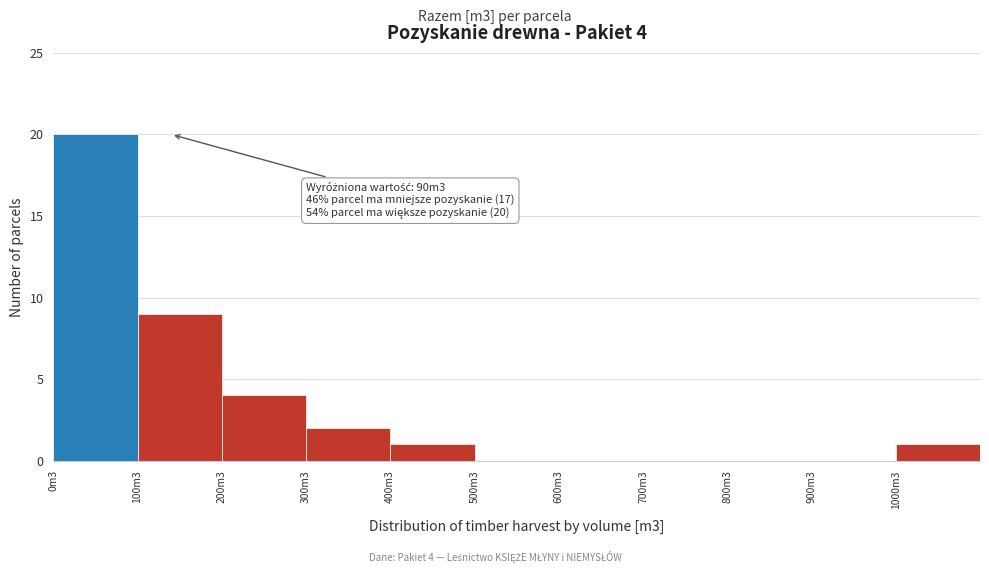

Reading left to right, list all the values displayed in this chart.

0m3=20	100m3=9	200m3=4	300m3=2	400m3=1	500m3=0	600m3=0	700m3=0	800m3=0	900m3=0	1000m3=1